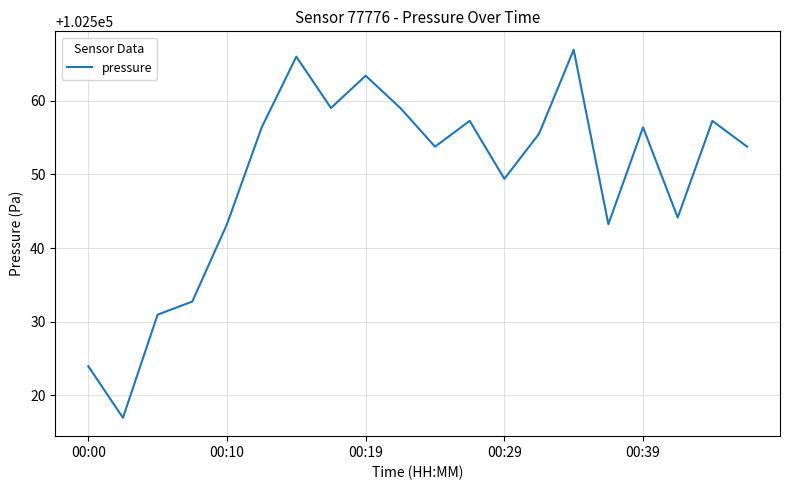

What is the maximum value shown in the chart?

102566.9